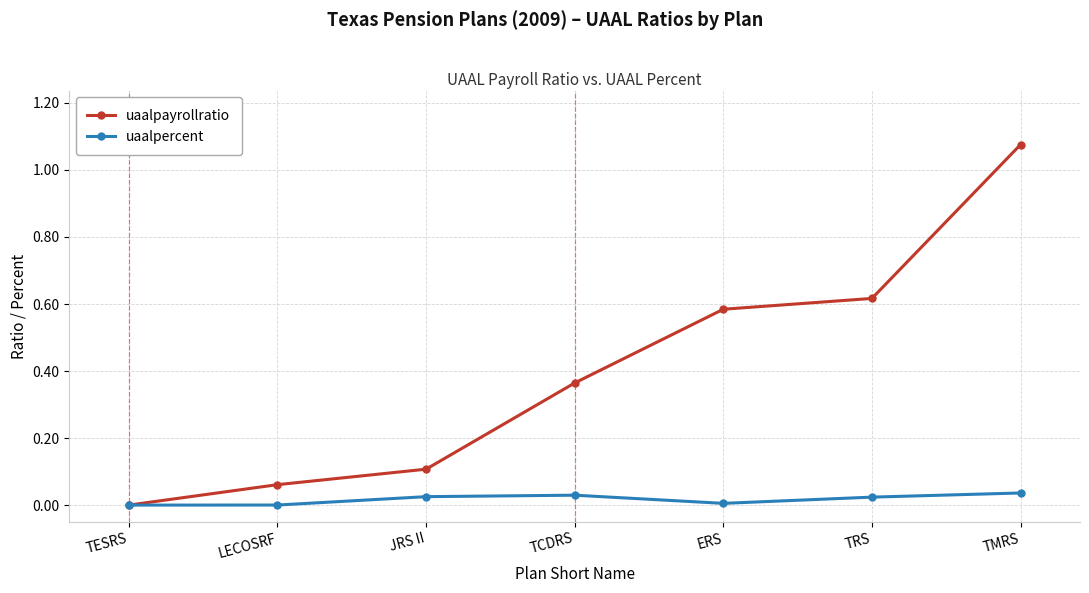

True or false: uaalpayrollratio has more than 0 points higher than both neighbors.

False